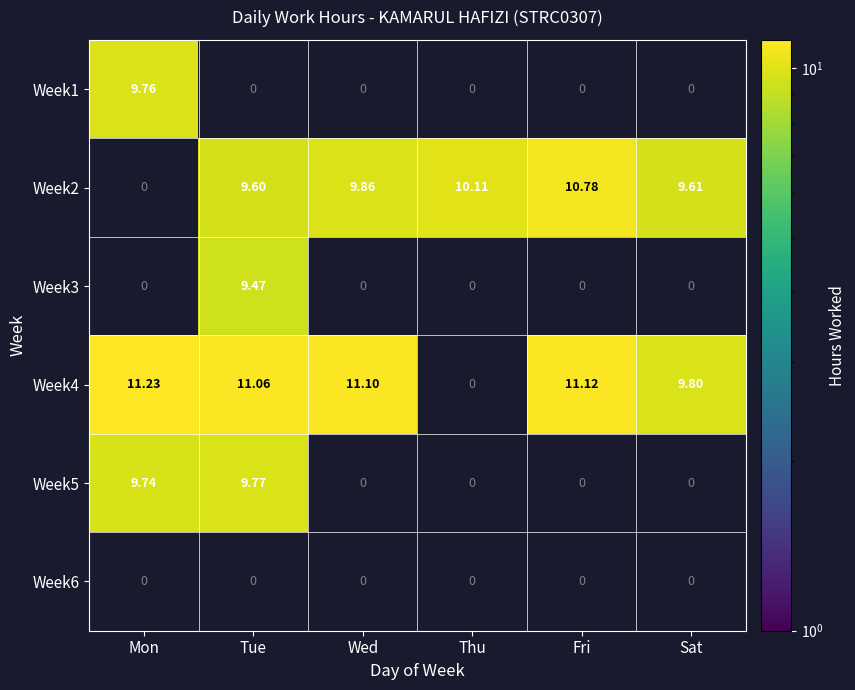

Is the value of Week4 at Fri greater than the value of Week2 at Fri?

Yes